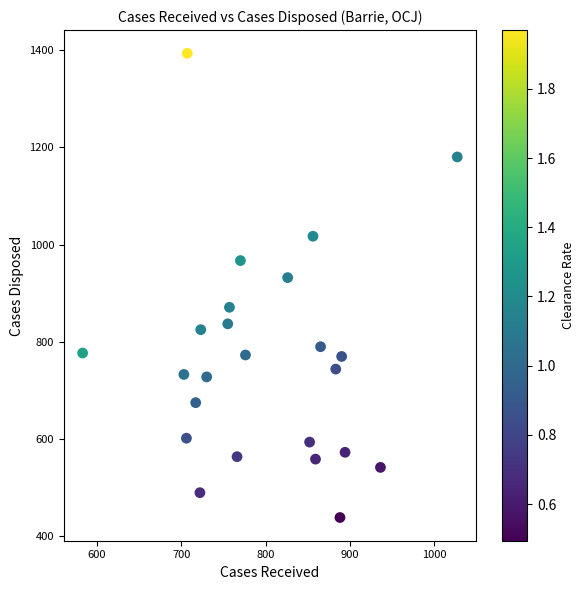

What Y value in the scatter plot is closest to 916?

932